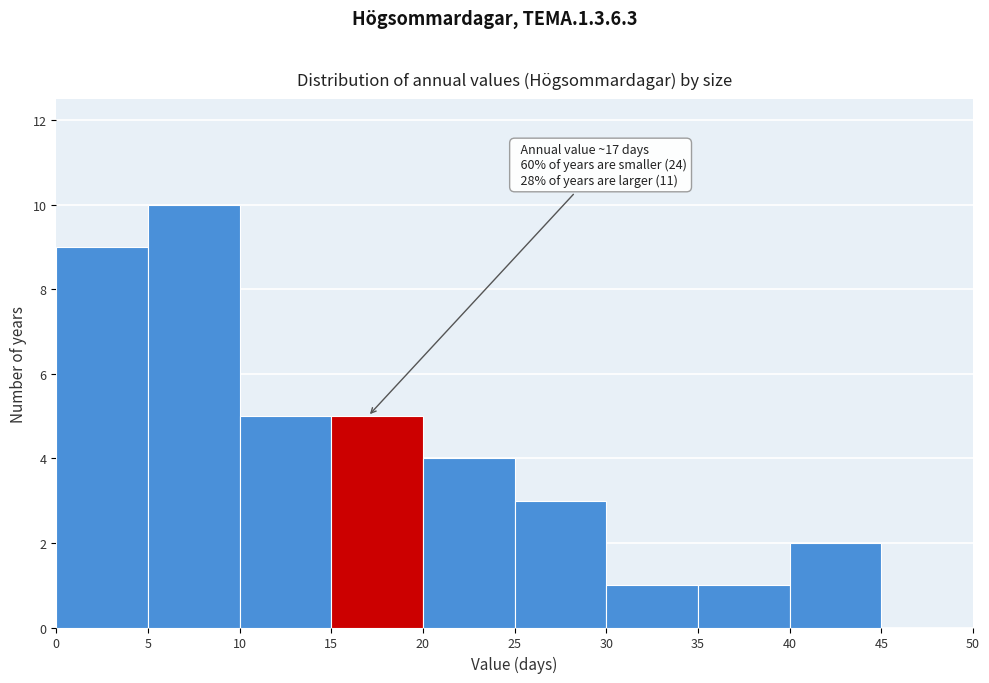

Over which range of the x-axis is the bar tallest?

5 to 10